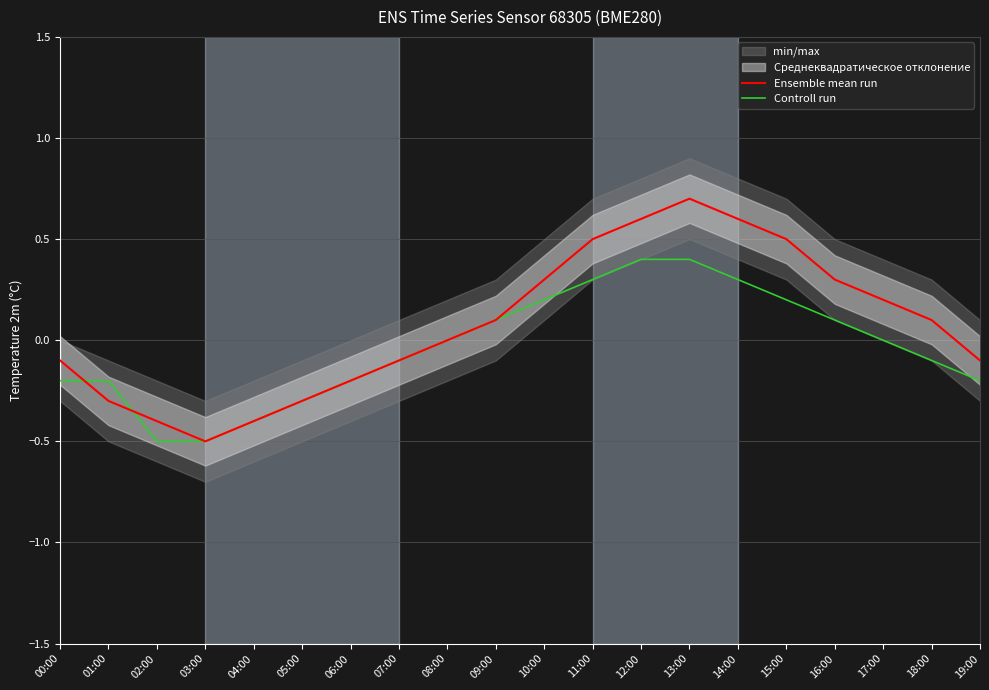

The value of Ensemble mean run at 18:00 is 0.1. True or false?

True